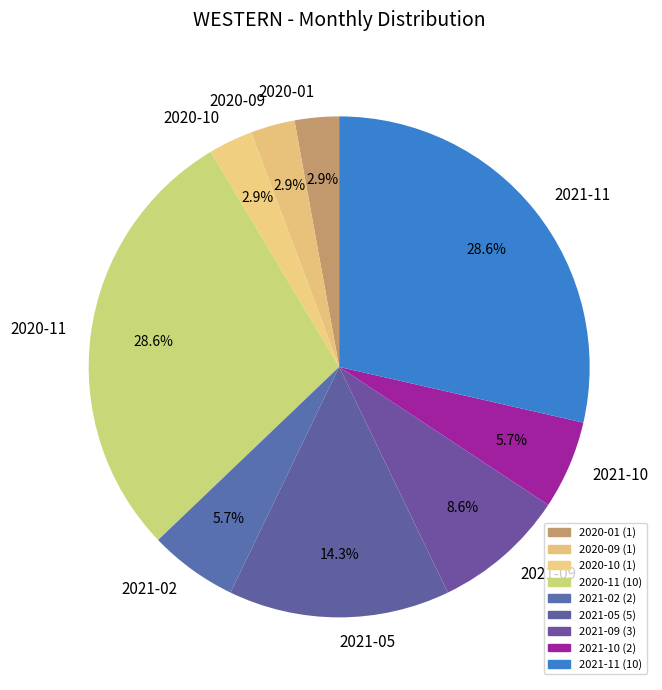

Is there any slice that represents more than half of the pie?

No